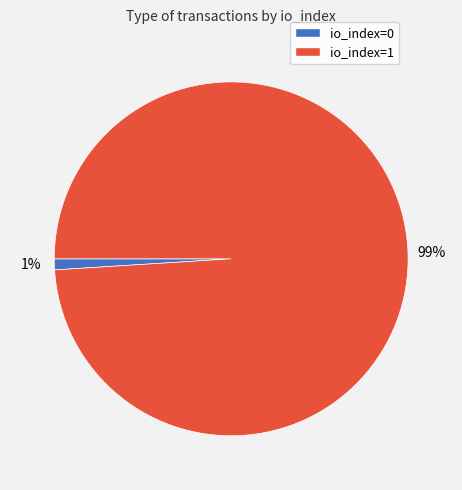

Which category has the biggest portion of the pie?

io_index=1